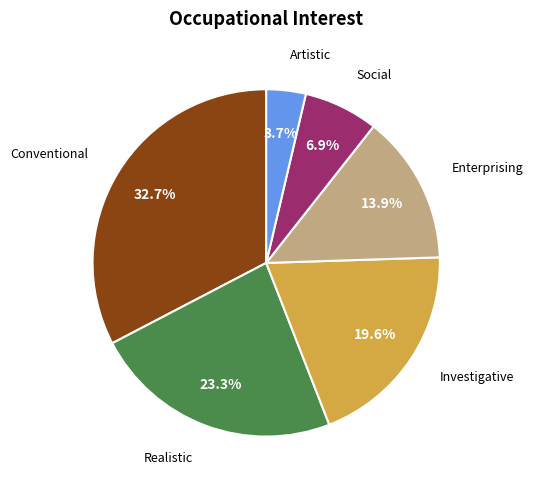

How many slices are in this pie chart?

6